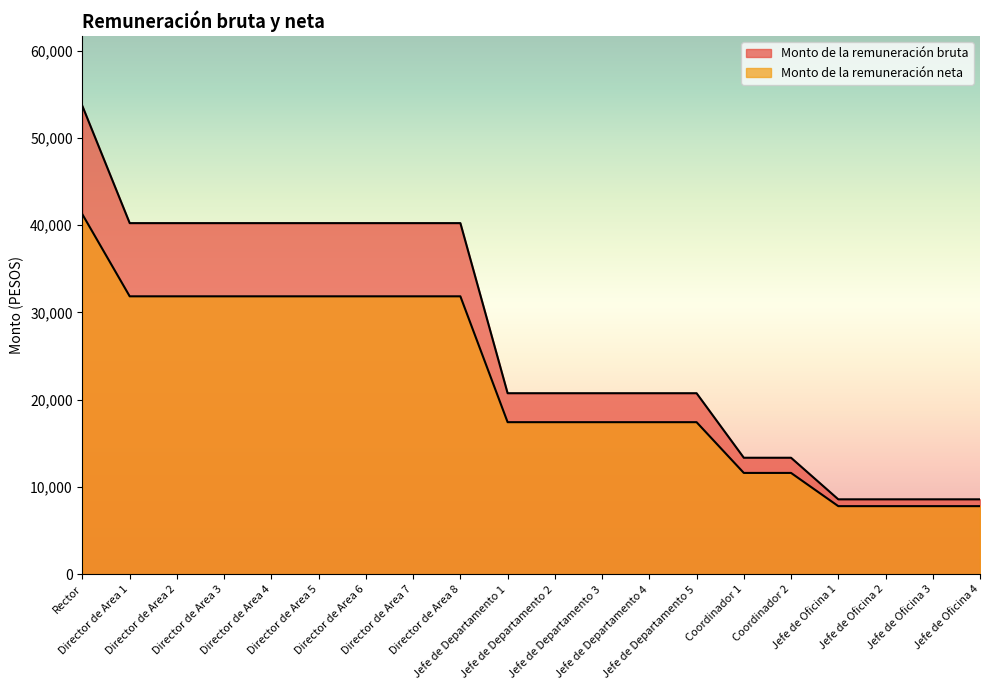

What is the sum of all Monto de la remuneración bruta values?

540131.8